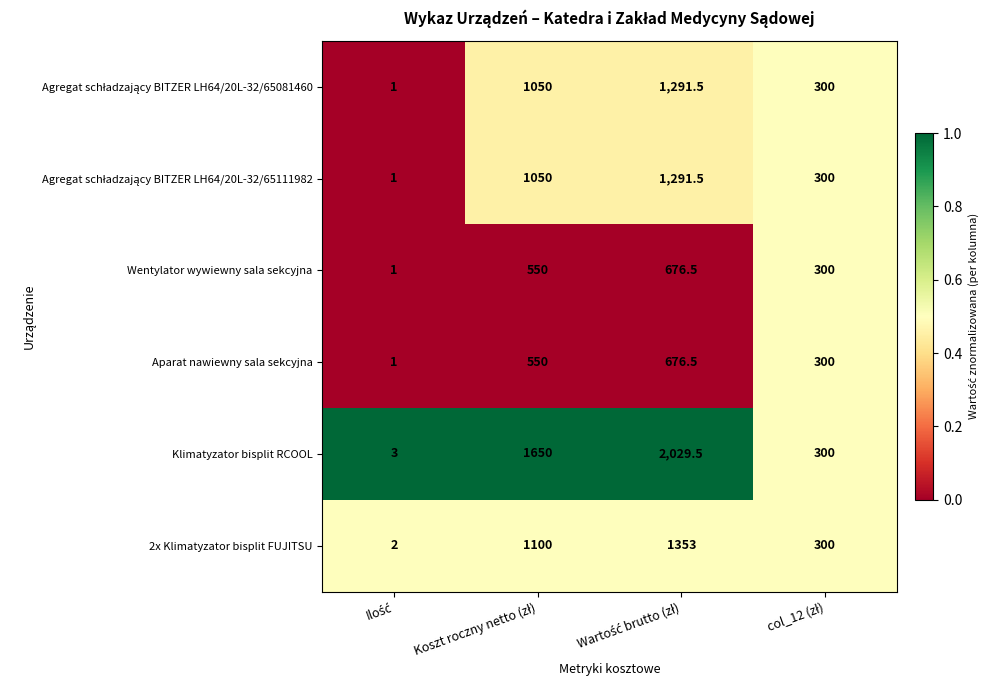

Which series has the largest total across all categories?

Klimatyzator bisplit RCOOL